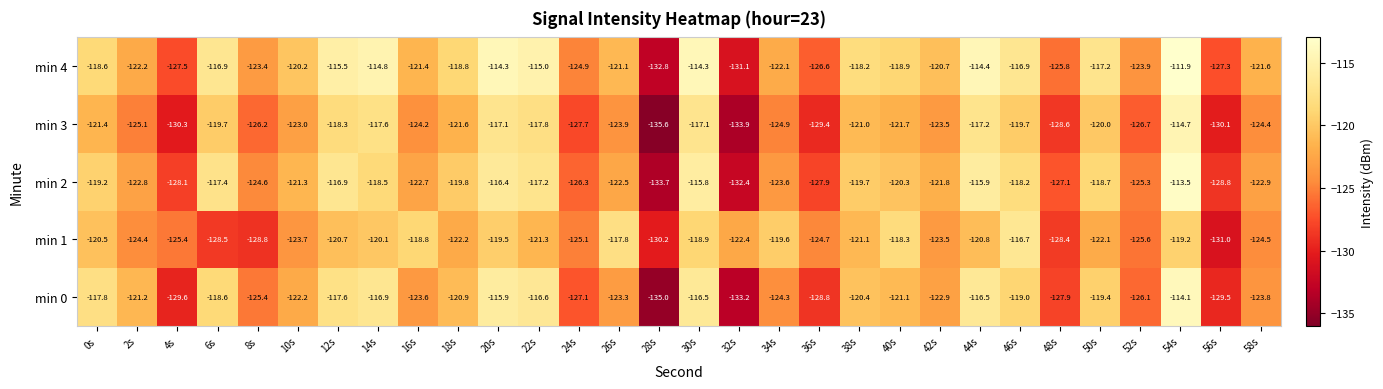

Which series has the largest total across all categories?

min 4